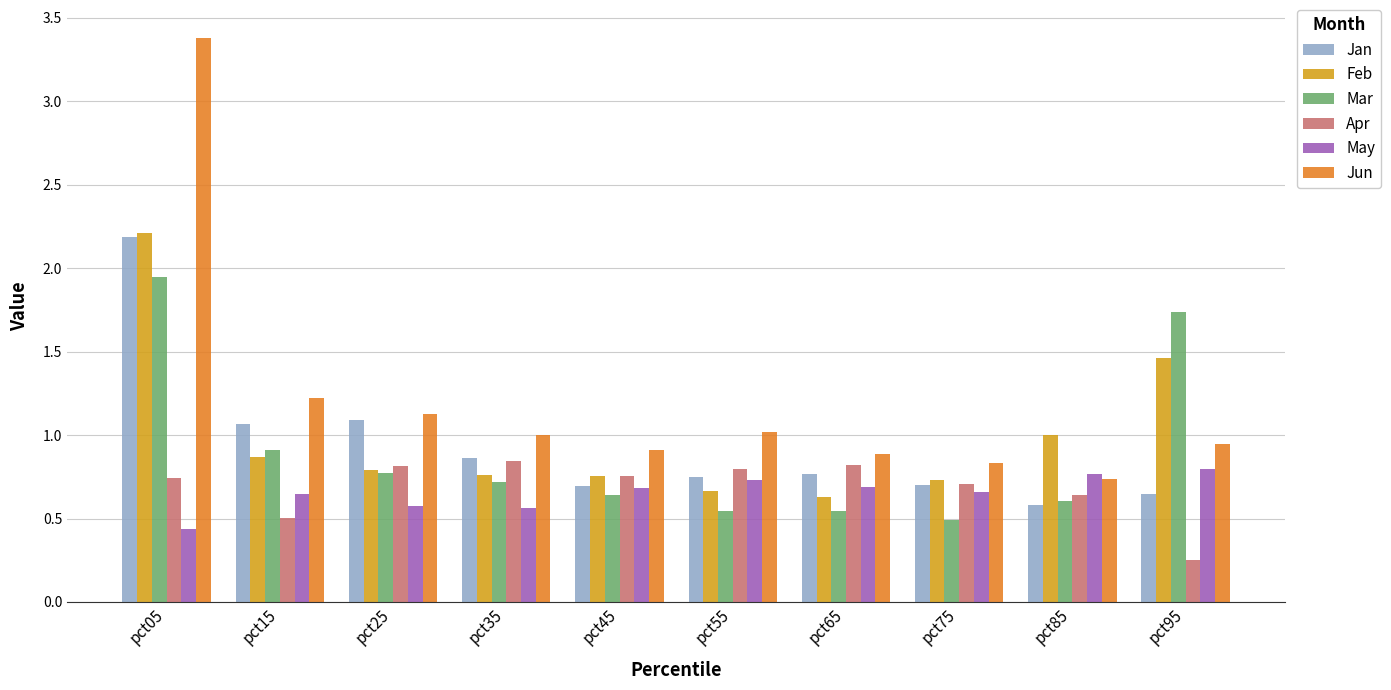

At which label is Jun closest to 2?

pct15